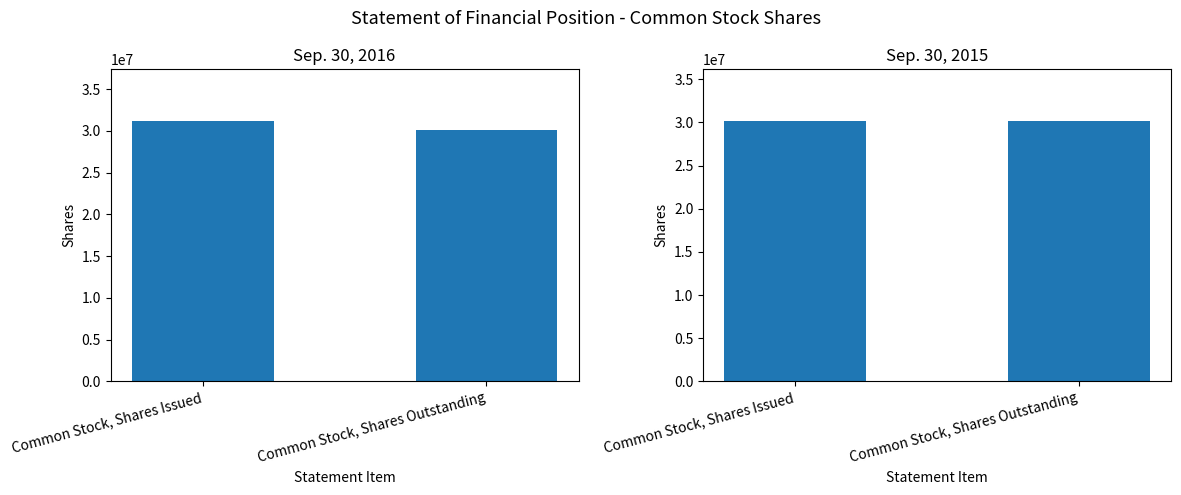

Is the value of Sep. 30, 2016 at Common Stock, Shares Outstanding greater than the value of Sep. 30, 2015 at Common Stock, Shares Outstanding?

No